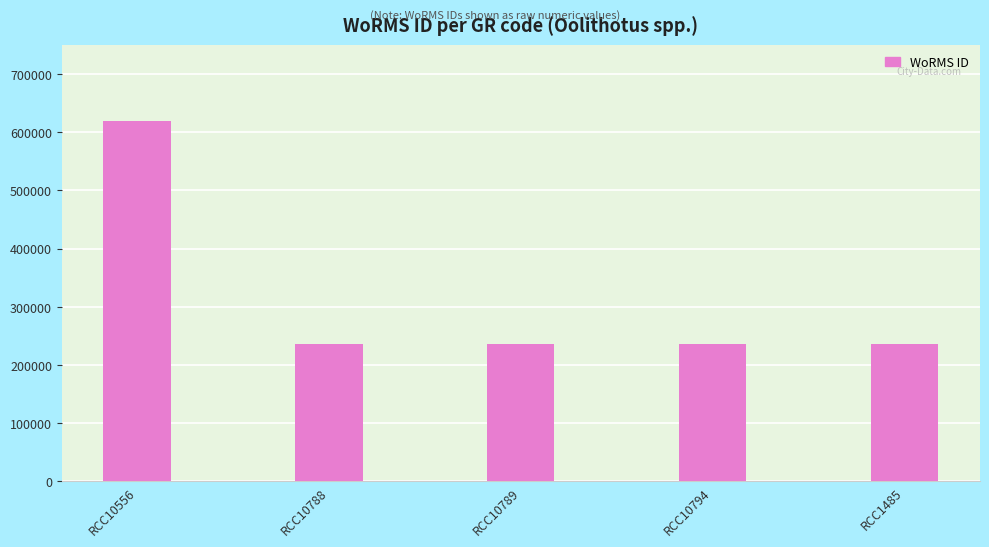

Which has a higher value, RCC10794 or RCC10556?

RCC10556